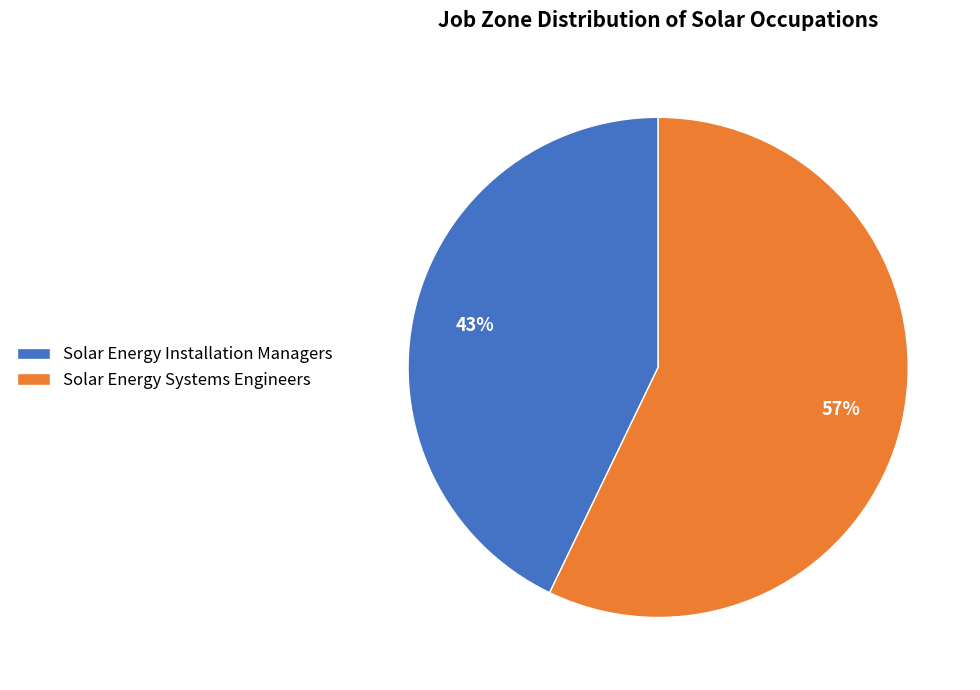

What percentage is the Solar Energy Systems Engineers slice, to the nearest percent?

57%